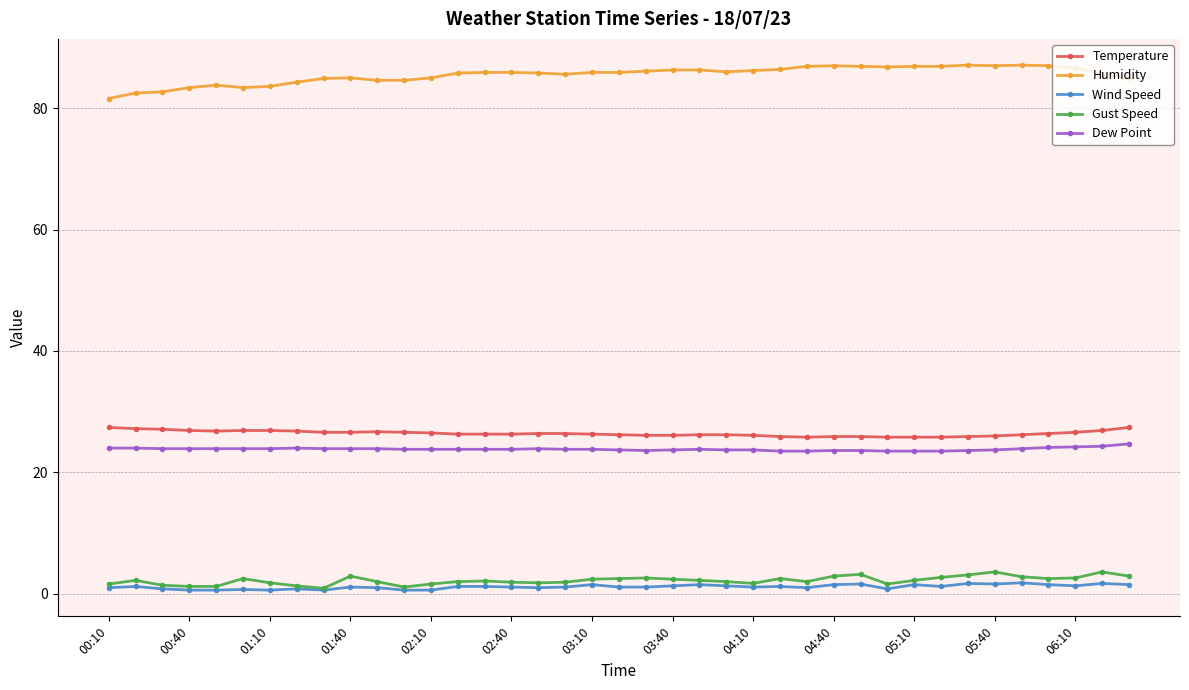

What is the value of the Temperature point at the 7th from the left?

26.9